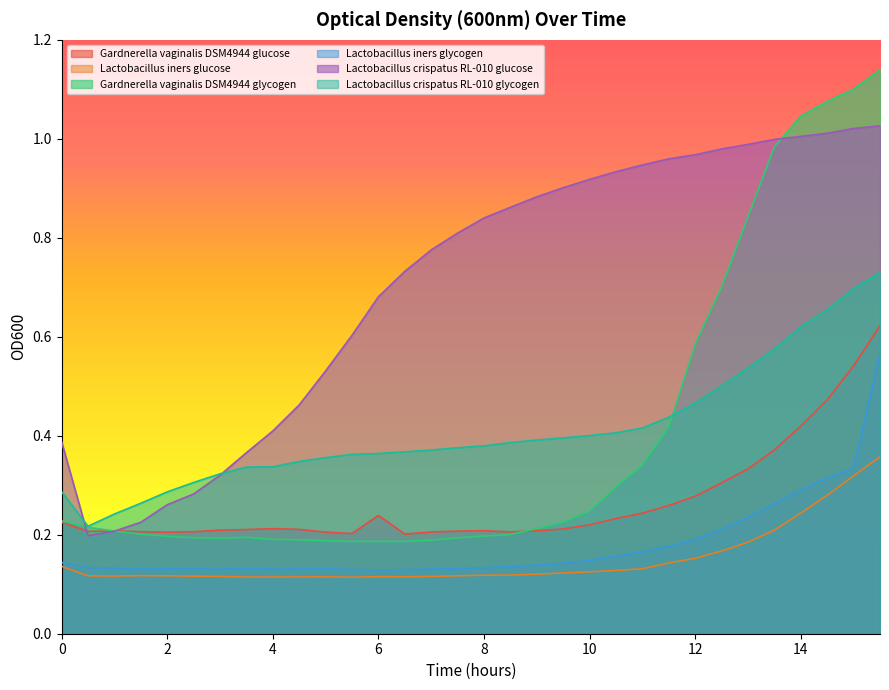

Reading left to right, extract all data points from this chart.

Gardnerella vaginalis DSM4944 glucose: 0.2	0.2	0.2	0.2	0.2	0.2	0.2	0.2	0.2	0.2	0.2	0.2	0.2	0.2	0.2	0.2	0.2	0.2	0.2	0.2	0.2	0.2	0.2	0.3	0.3	0.3	0.3	0.4	0.4	0.5	0.5	0.6
Lactobacillus iners glucose: 0.1	0.1	0.1	0.1	0.1	0.1	0.1	0.1	0.1	0.1	0.1	0.1	0.1	0.1	0.1	0.1	0.1	0.1	0.1	0.1	0.1	0.1	0.1	0.1	0.2	0.2	0.2	0.2	0.2	0.3	0.3	0.4
Gardnerella vaginalis DSM4944 glycogen: 0.2	0.2	0.2	0.2	0.2	0.2	0.2	0.2	0.2	0.2	0.2	0.2	0.2	0.2	0.2	0.2	0.2	0.2	0.2	0.2	0.2	0.3	0.3	0.4	0.6	0.7	0.8	1.0	1.0	1.1	1.1	1.1
Lactobacillus iners glycogen: 0.1	0.1	0.1	0.1	0.1	0.1	0.1	0.1	0.1	0.1	0.1	0.1	0.1	0.1	0.1	0.1	0.1	0.1	0.1	0.1	0.1	0.2	0.2	0.2	0.2	0.2	0.2	0.3	0.3	0.3	0.3	0.6
Lactobacillus crispatus RL-010 glucose: 0.4	0.2	0.2	0.2	0.3	0.3	0.3	0.4	0.4	0.5	0.5	0.6	0.7	0.7	0.8	0.8	0.8	0.9	0.9	0.9	0.9	0.9	0.9	1.0	1.0	1.0	1.0	1.0	1.0	1.0	1.0	1.0
Lactobacillus crispatus RL-010 glycogen: 0.3	0.2	0.2	0.3	0.3	0.3	0.3	0.3	0.3	0.3	0.4	0.4	0.4	0.4	0.4	0.4	0.4	0.4	0.4	0.4	0.4	0.4	0.4	0.4	0.5	0.5	0.5	0.6	0.6	0.7	0.7	0.7